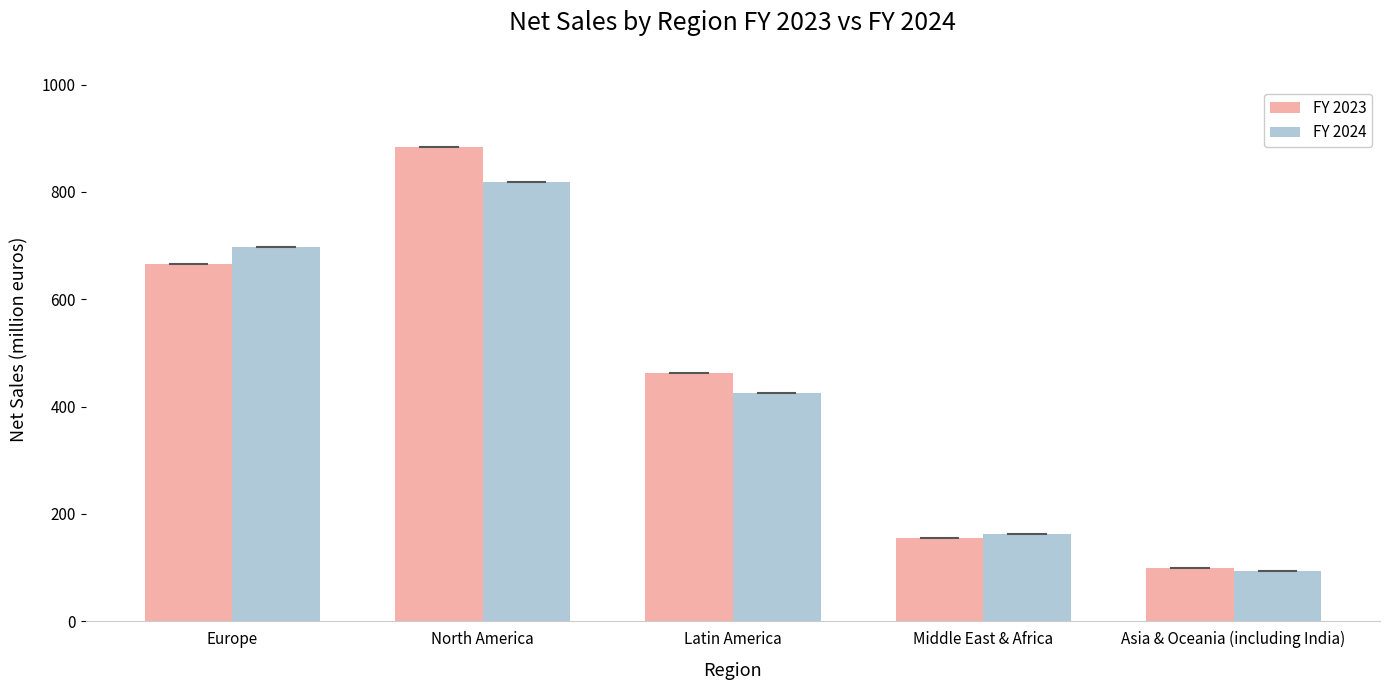

What is the label of the 2nd bar from the left?

North America